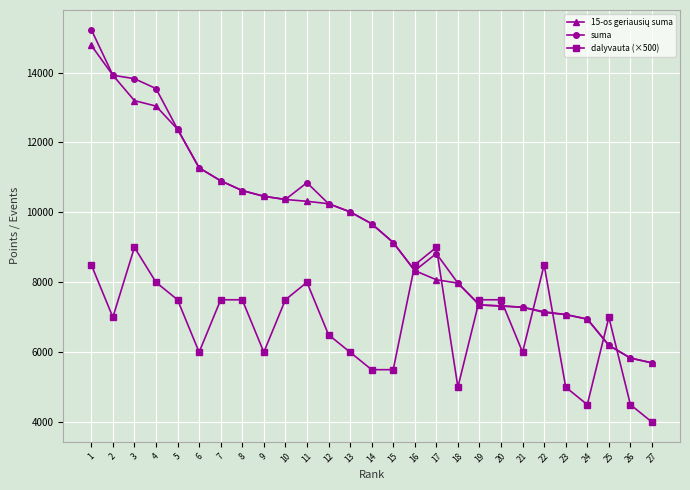

What is the approximate value of dalyvauta (×500) at 20?

7500.0